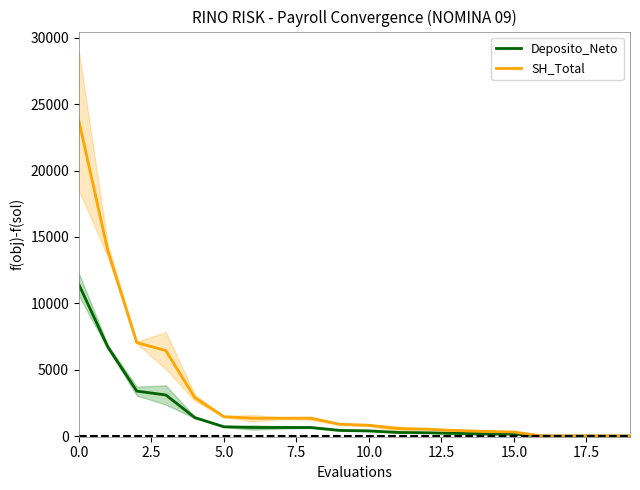

Which category has the lowest value in the SH_Total series?

16